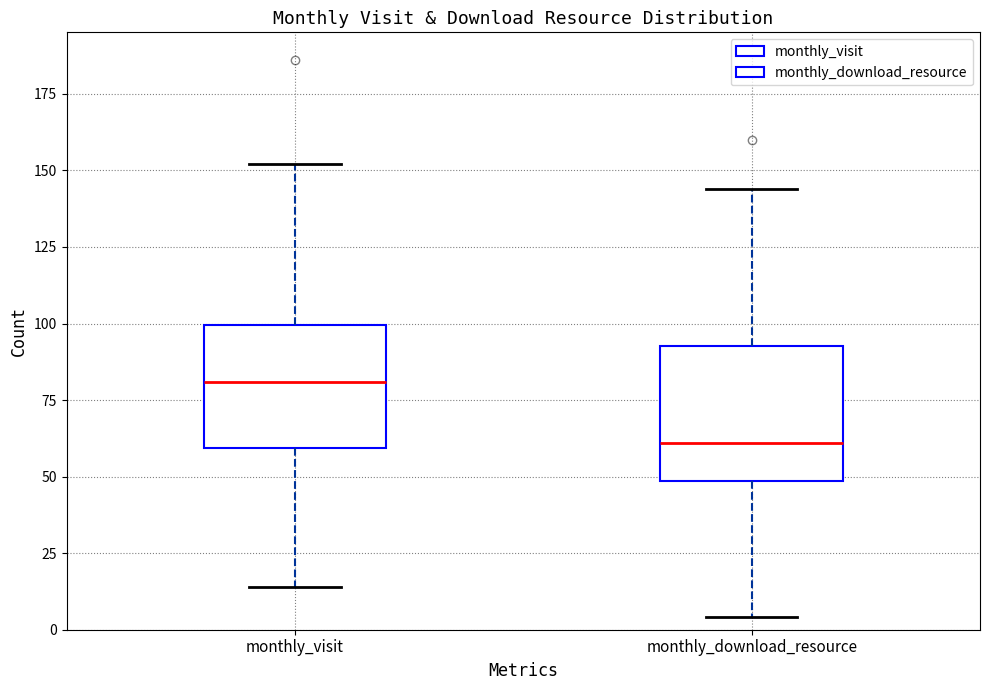

Which box's median line is the highest?

monthly_visit